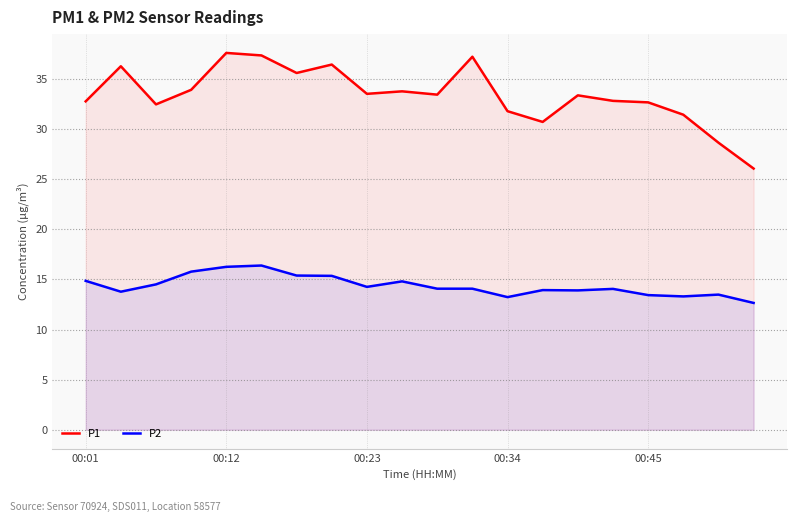

True or false: P1 and P2 cross at least once.

False